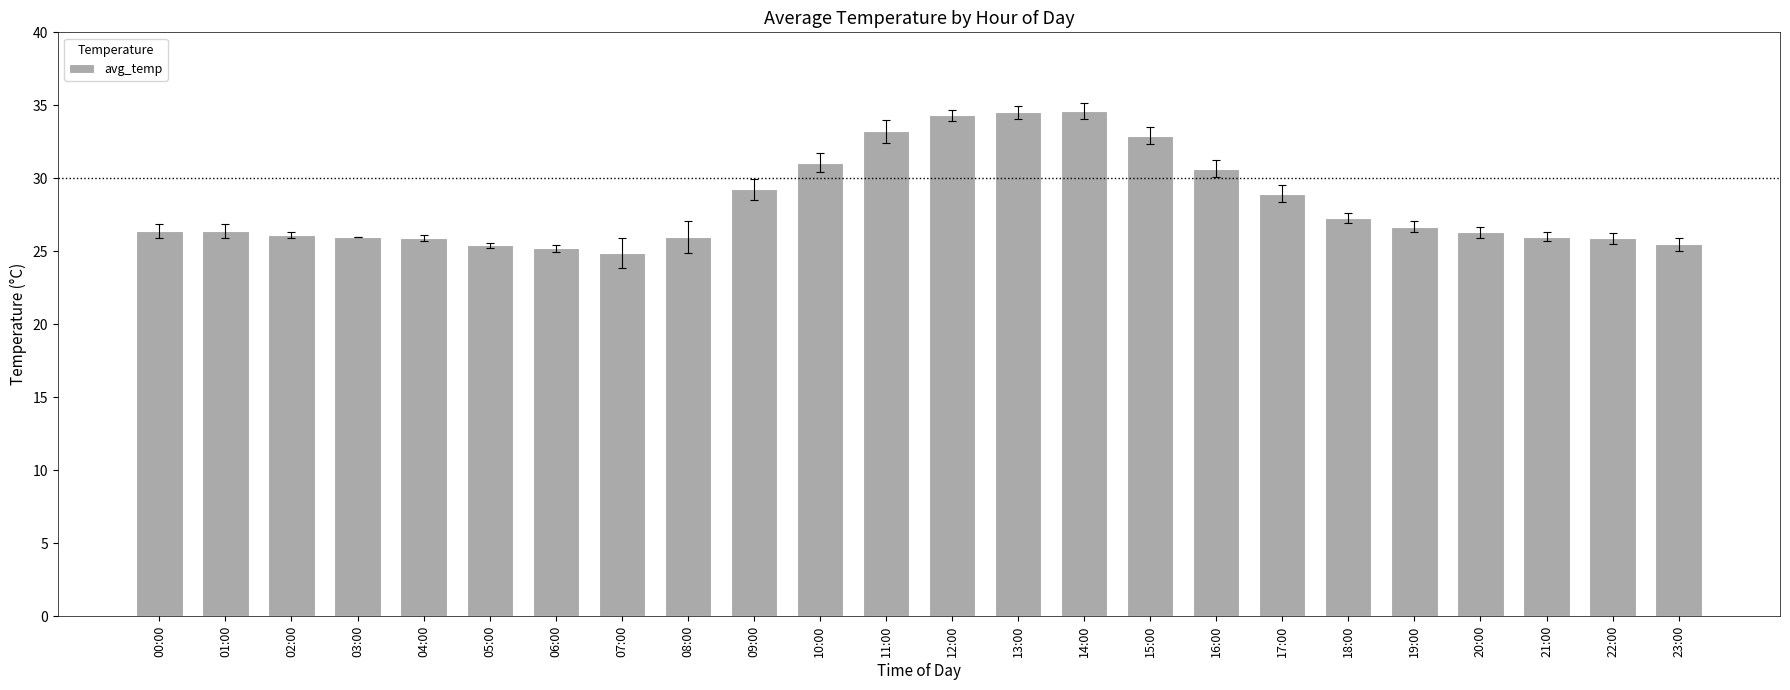

What is the difference between the maximum and second lowest values?

9.4